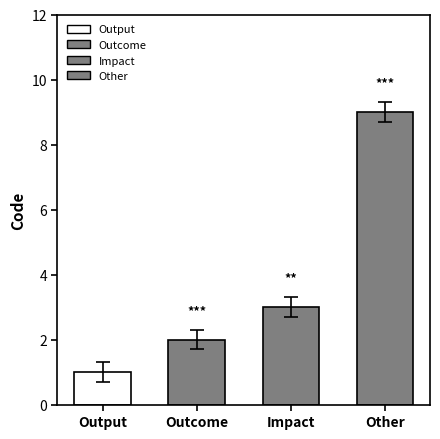

What is the difference between the second highest and minimum values?

2